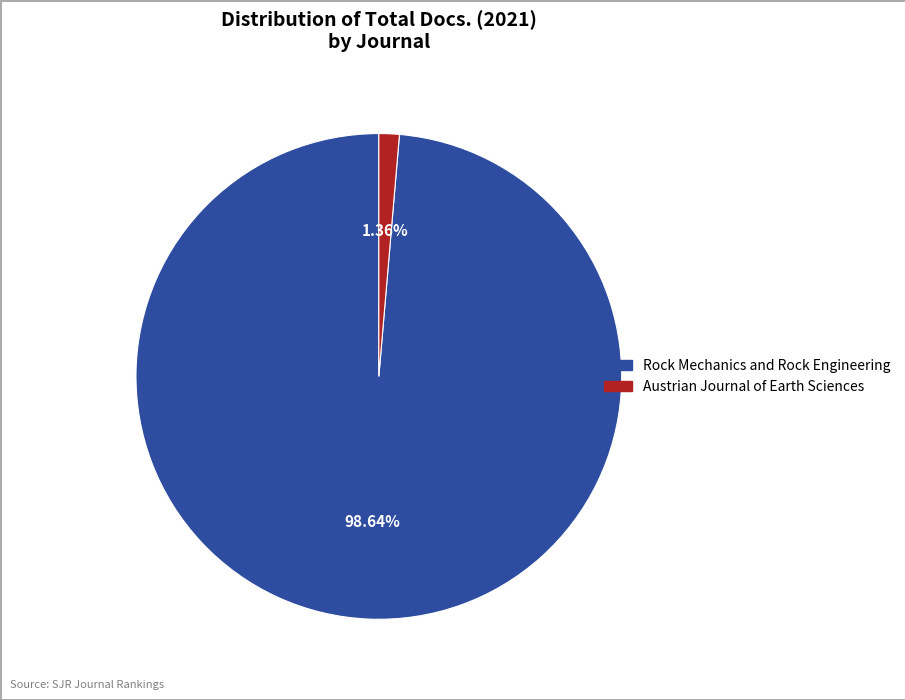

To the nearest percent, what is the difference between the Rock Mechanics and Rock Engineering and Austrian Journal of Earth Sciences slice percentages?

97%